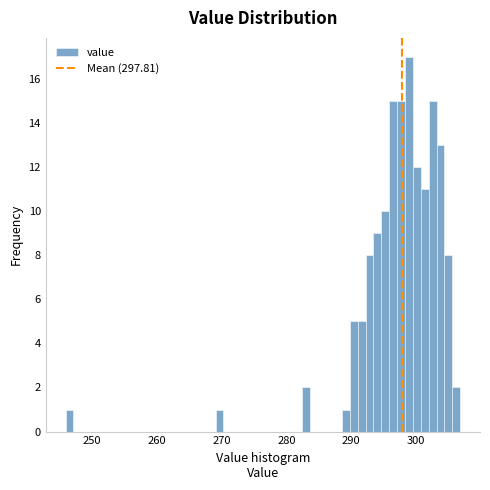

Around what value on the x-axis is the tallest bar? Give the approximate position of its centre, as read against the axis.

299